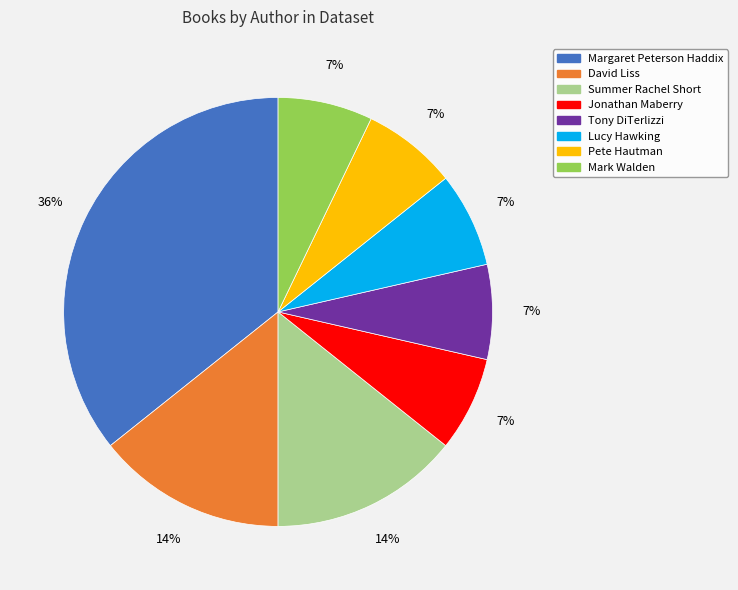

To the nearest percent, what is the average slice percentage?

12%